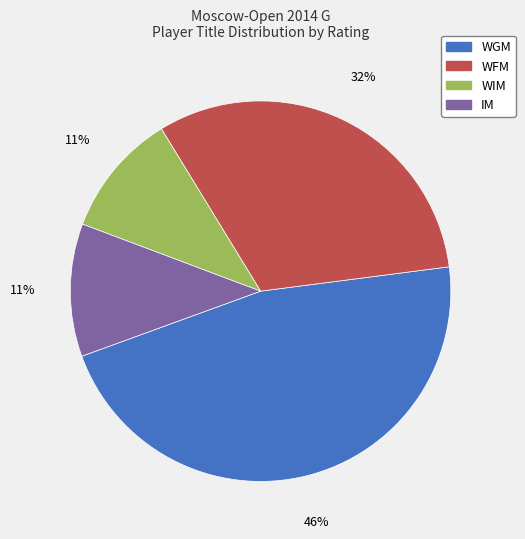

To the nearest percent, what is the average slice percentage?

25%